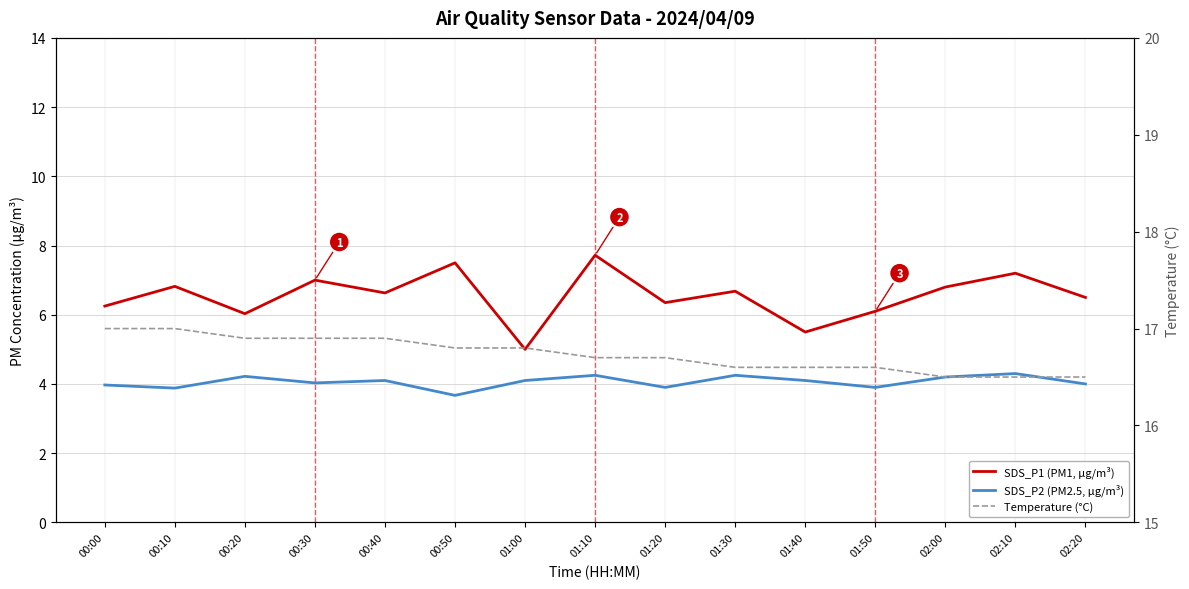

What is the minimum value shown in the chart?

3.7